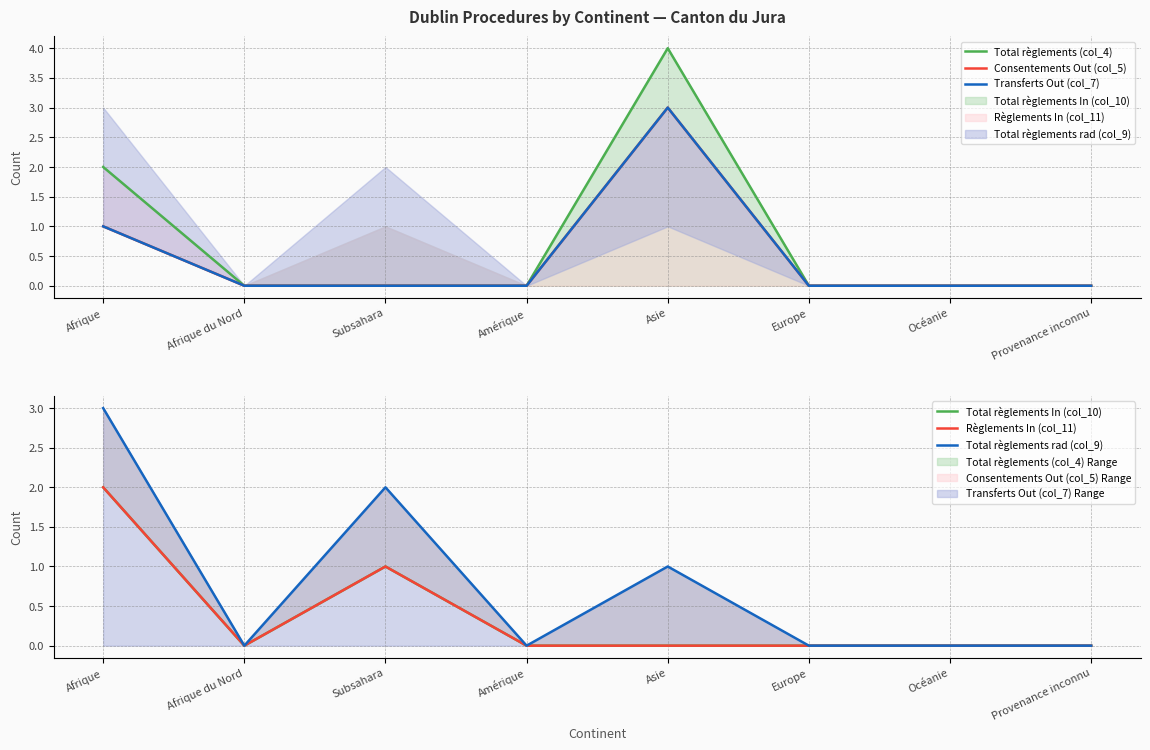

Which category has the lowest value across all series?

Afrique du Nord